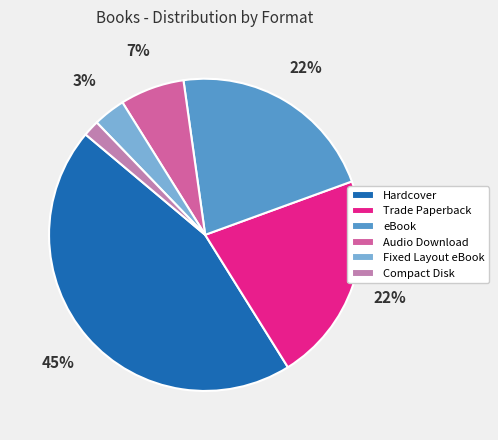

To the nearest percent, what portion does Trade Paperback represent?

22%